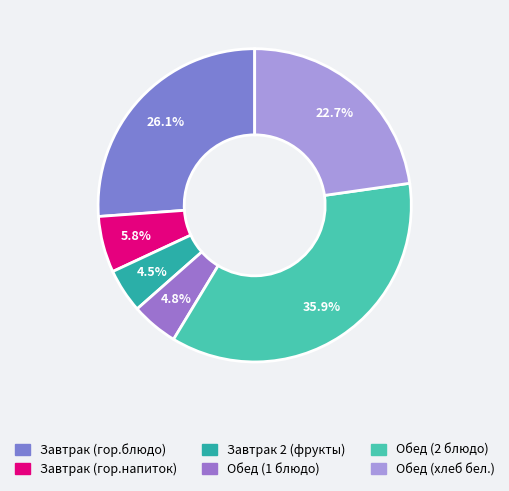

To the nearest percent, what is the combined percentage of Завтрак 2 (фрукты) and Обед (хлеб бел.)?

27%